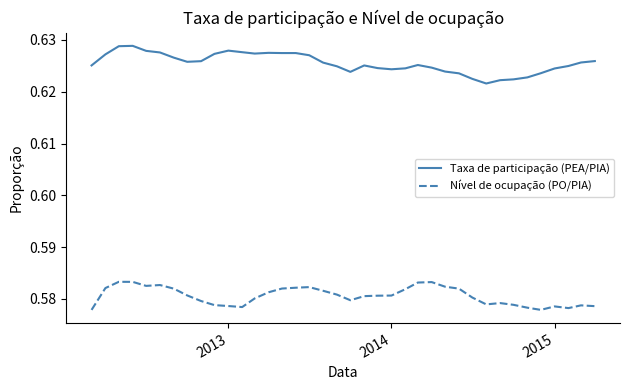

Which series has the largest total across all categories?

Taxa de participação (PEA/PIA)